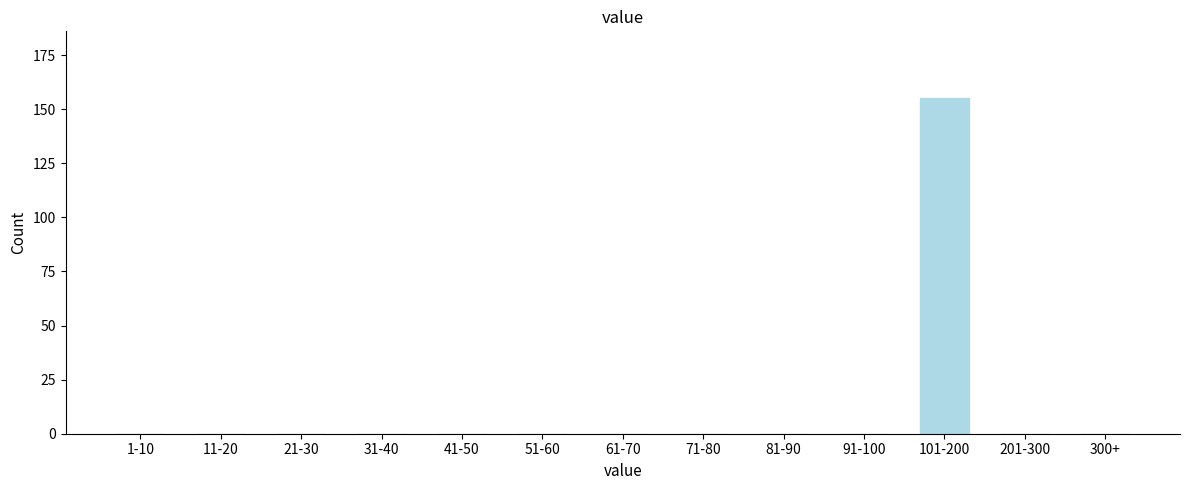

Reading left to right, extract all data points from this chart.

1-10=0	11-20=0	21-30=0	31-40=0	41-50=0	51-60=0	61-70=0	71-80=0	81-90=0	91-100=0	101-200=155	201-300=0	300+=0